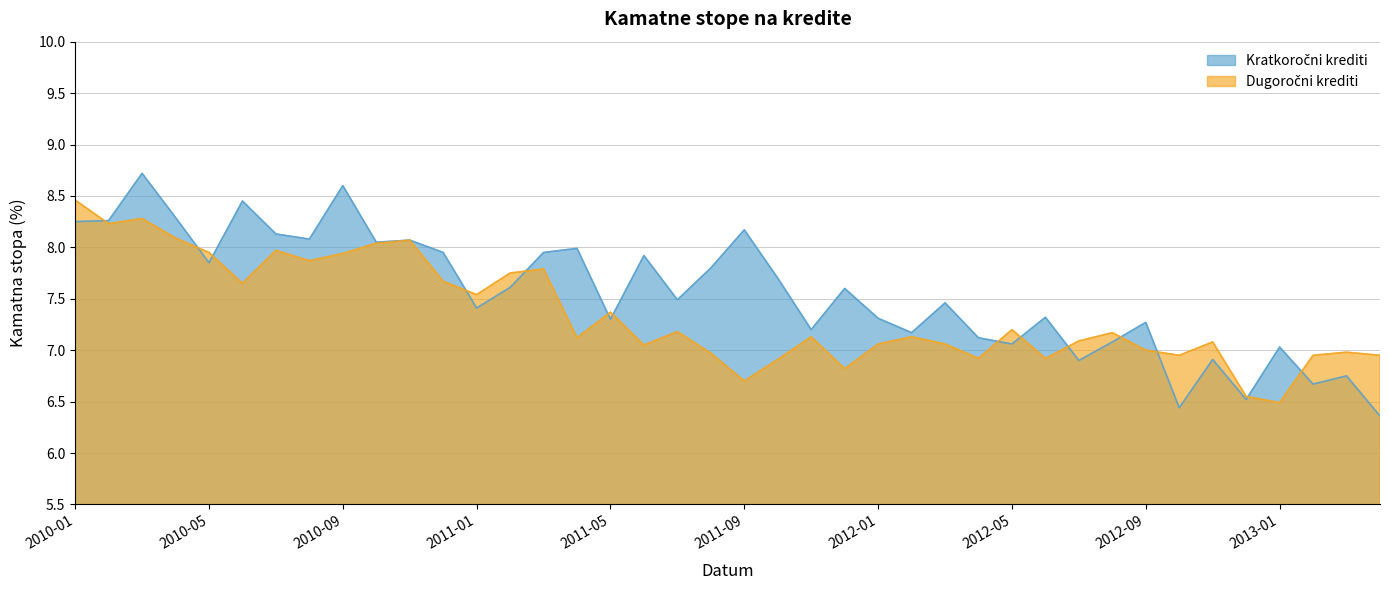

Which series has the largest total across all categories?

Kratkorocni krediti